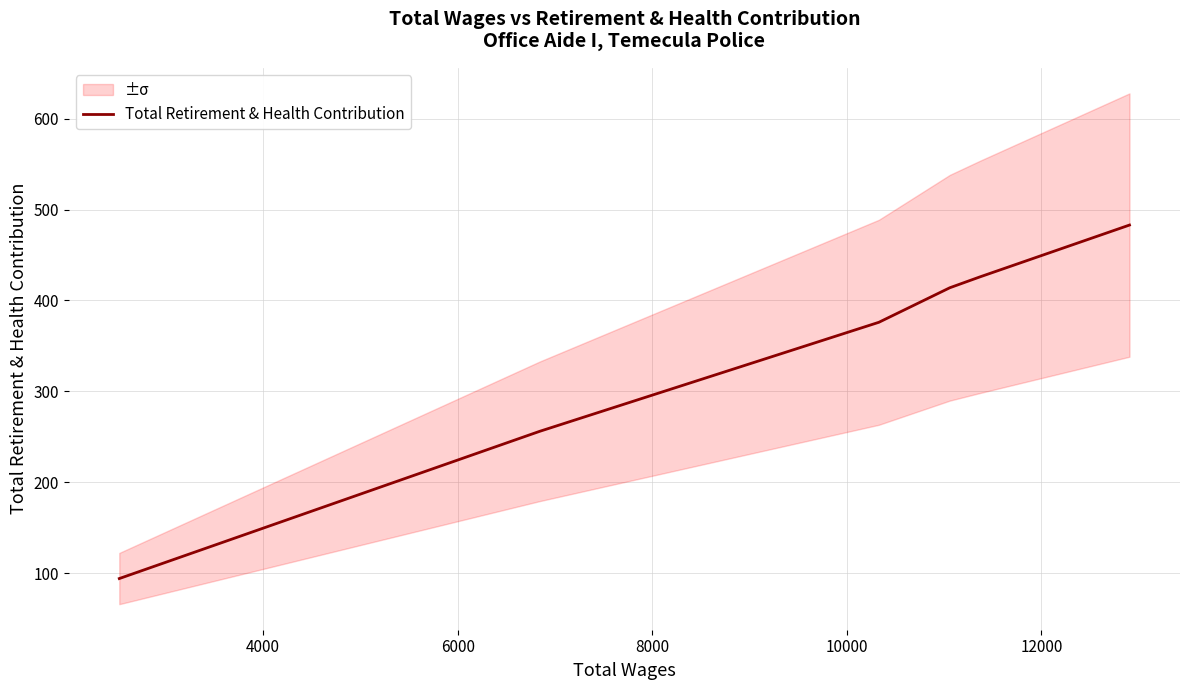

What is the lowest value of the Total Retirement & Health Contribution series?

94